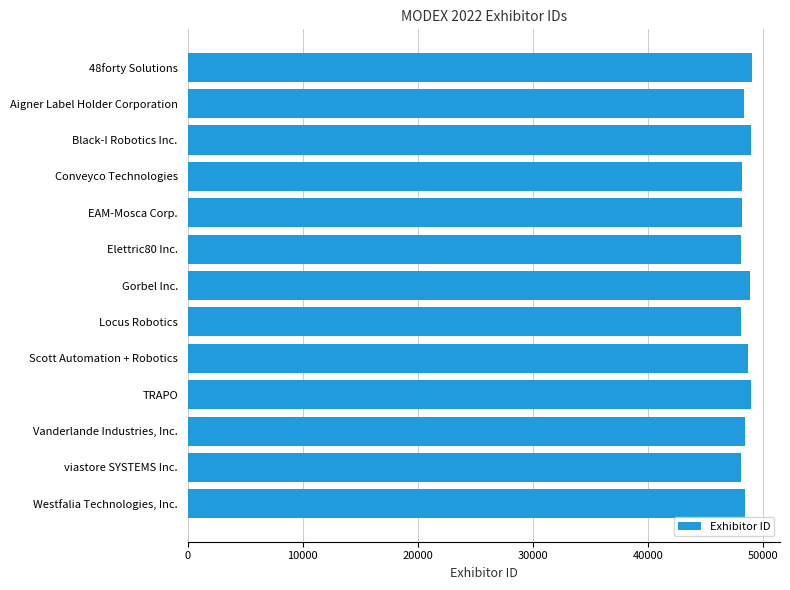

What is the difference between the maximum and second lowest values?

945